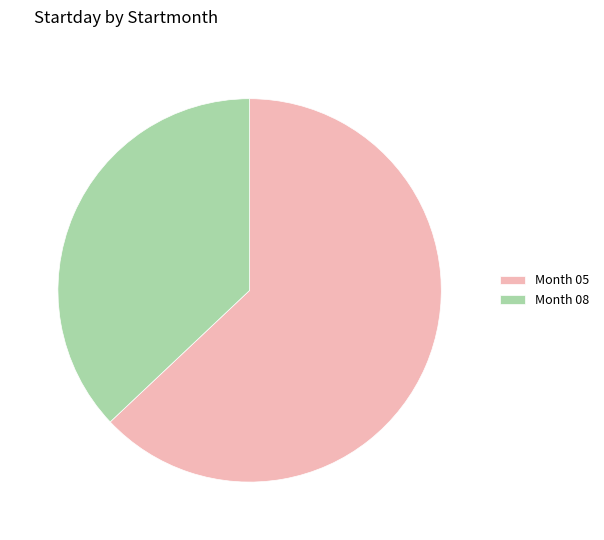

Which slice is the largest?

Month 05